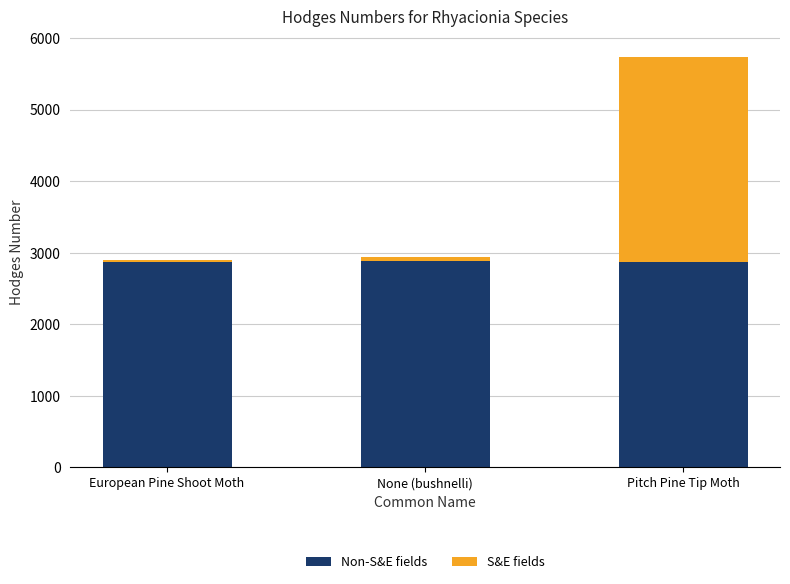

At which category is the sum across all series the highest?

Pitch Pine Tip Moth